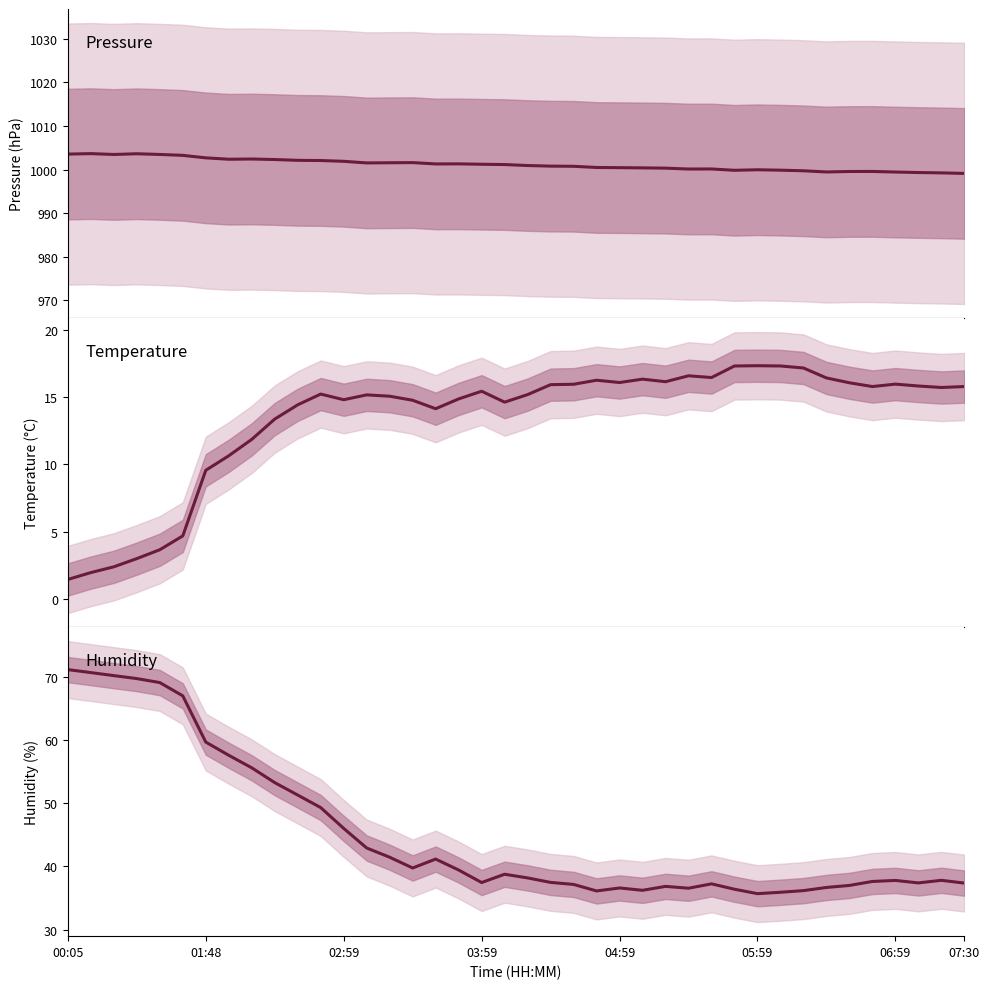

True or false: pressure and temperature cross at least once.

False